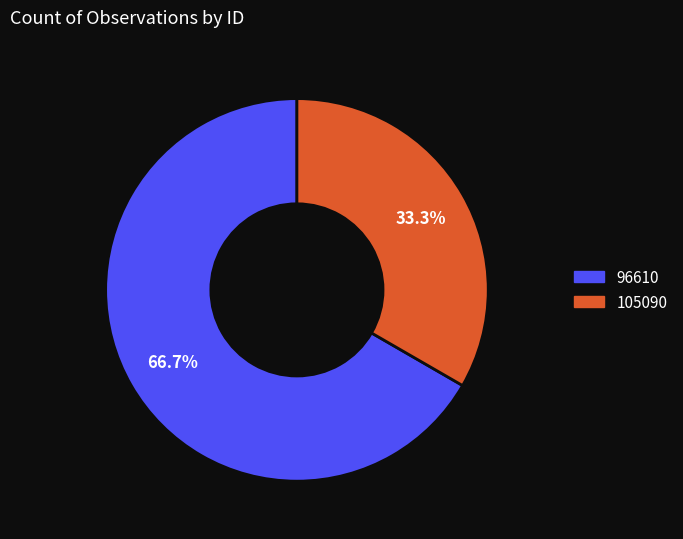

What percentage is NOT represented by 105090?

66.7%